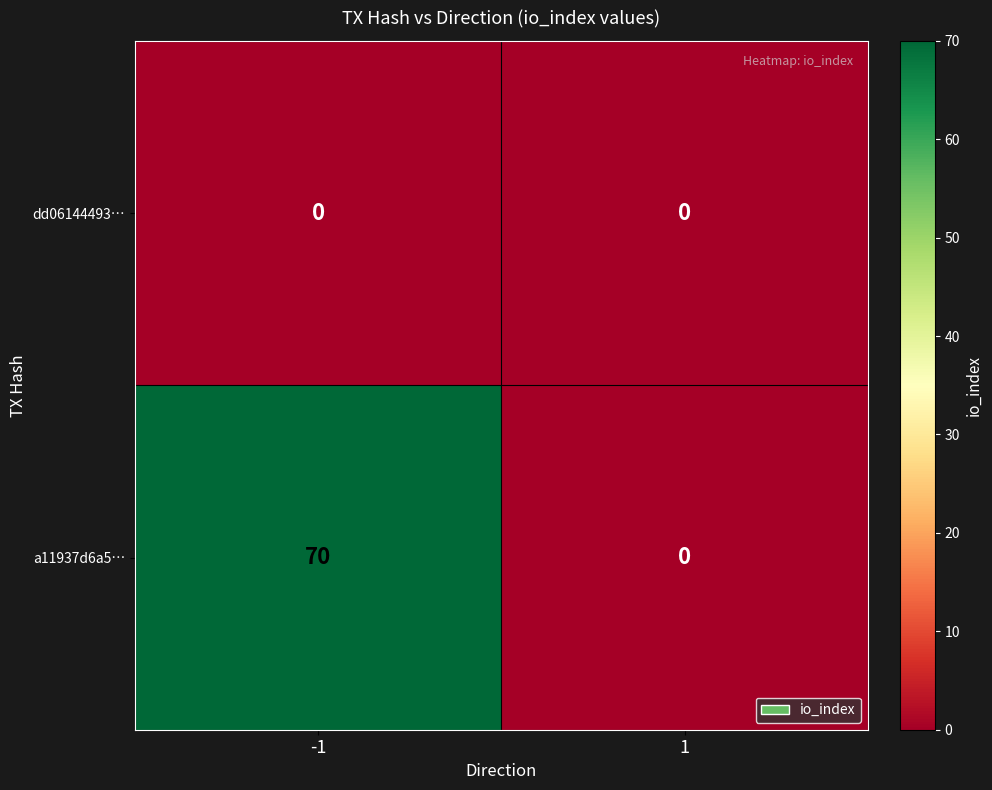

Reading left to right, transcribe all the data shown in this chart.

dd06144493…: 0	0
a11937d6a5…: 70	0